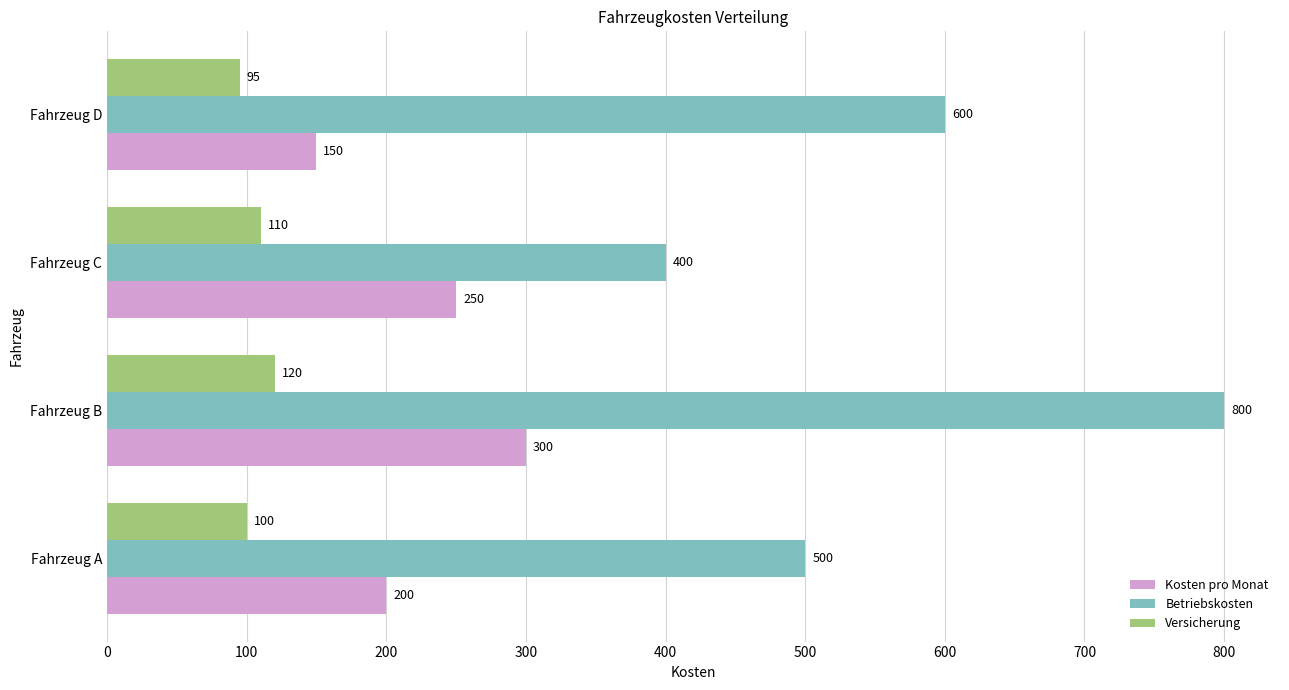

Is the value of Betriebskosten at Fahrzeug B greater than the value of Kosten pro Monat at Fahrzeug D?

Yes